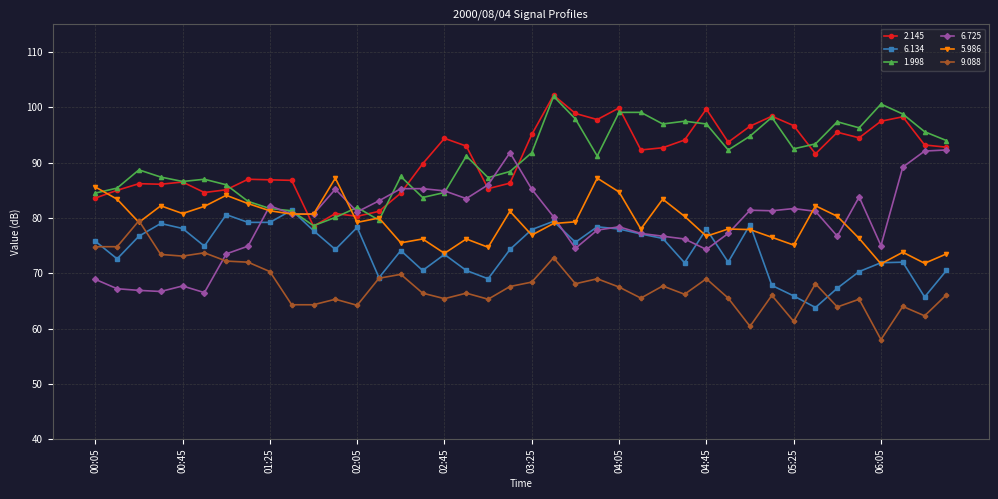

What is the value of the 9.088 point at the 4th from the left?

73.4